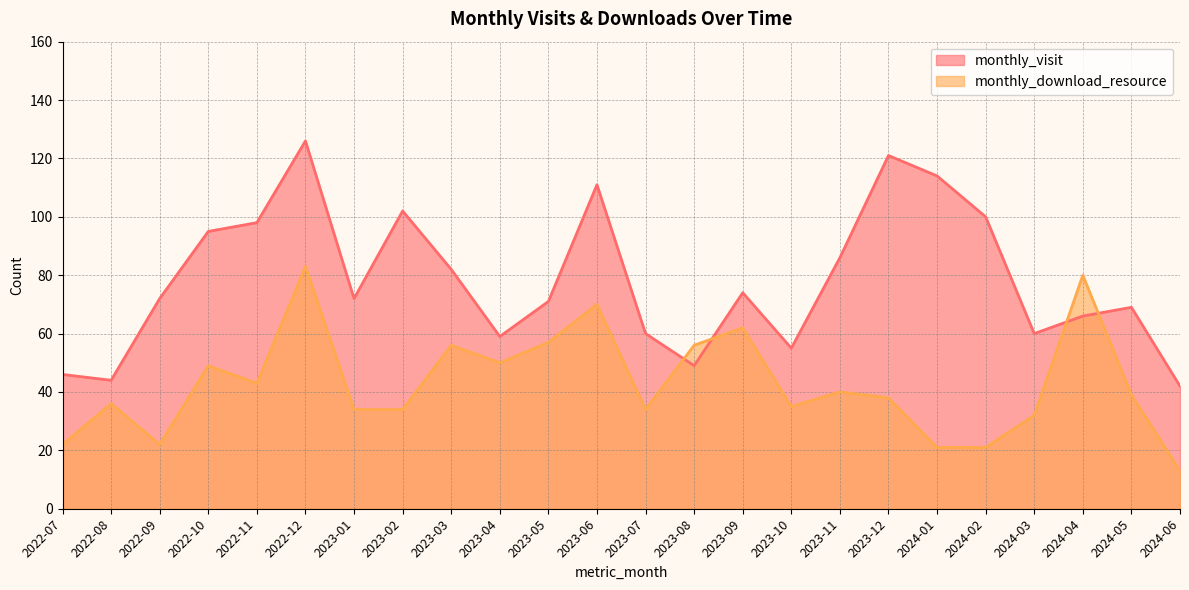

Which series has the widest spread of values?

monthly_visit